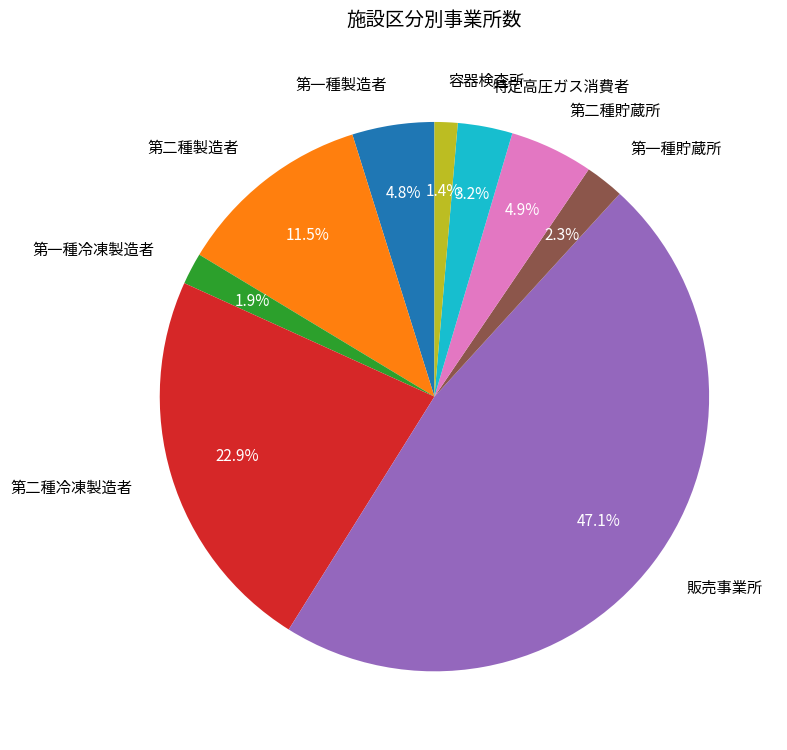

Is there any slice that represents more than half of the pie?

No